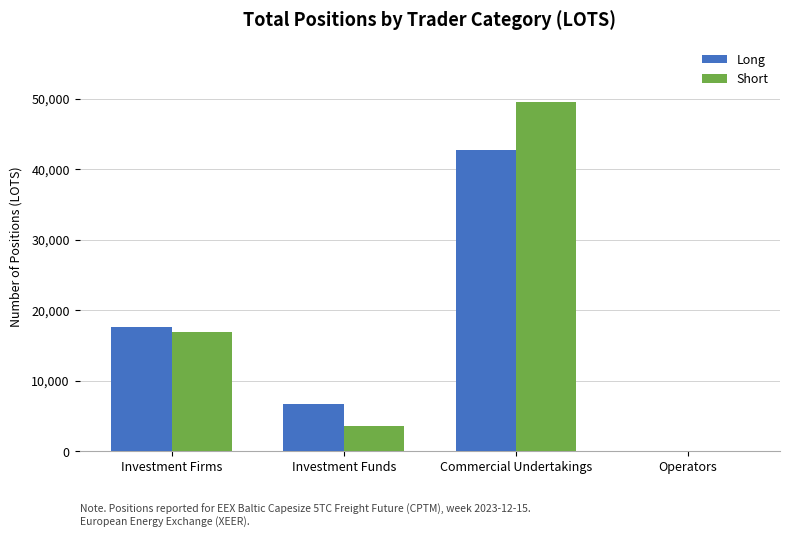

What is the total value across all series at Investment Firms?

34539.0